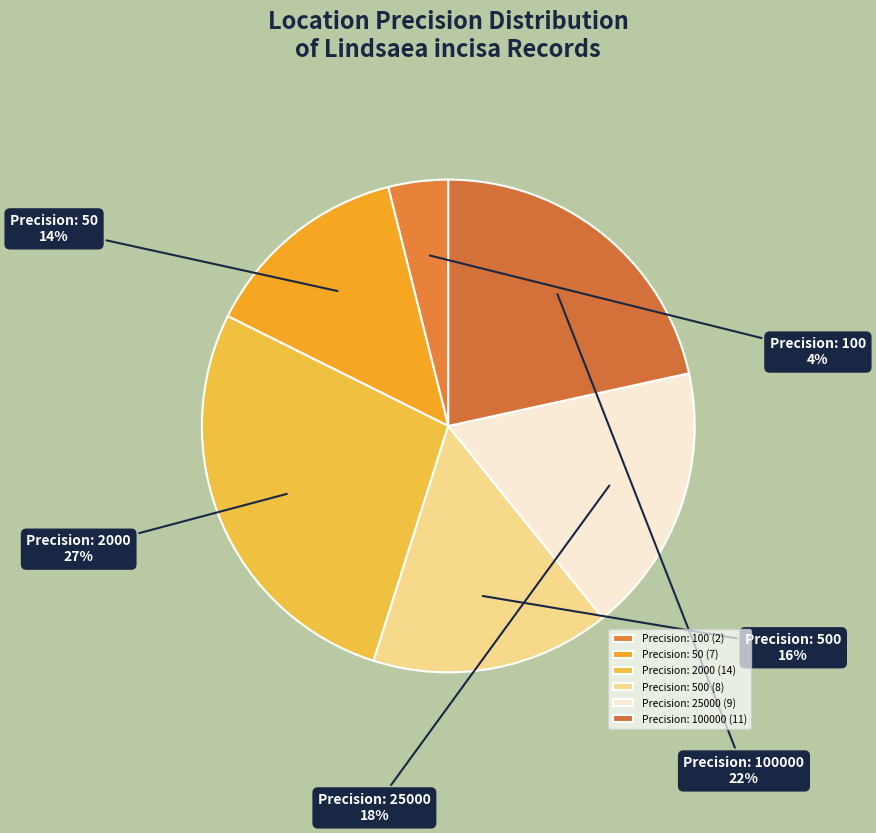

Count the number of slices in the pie.

6